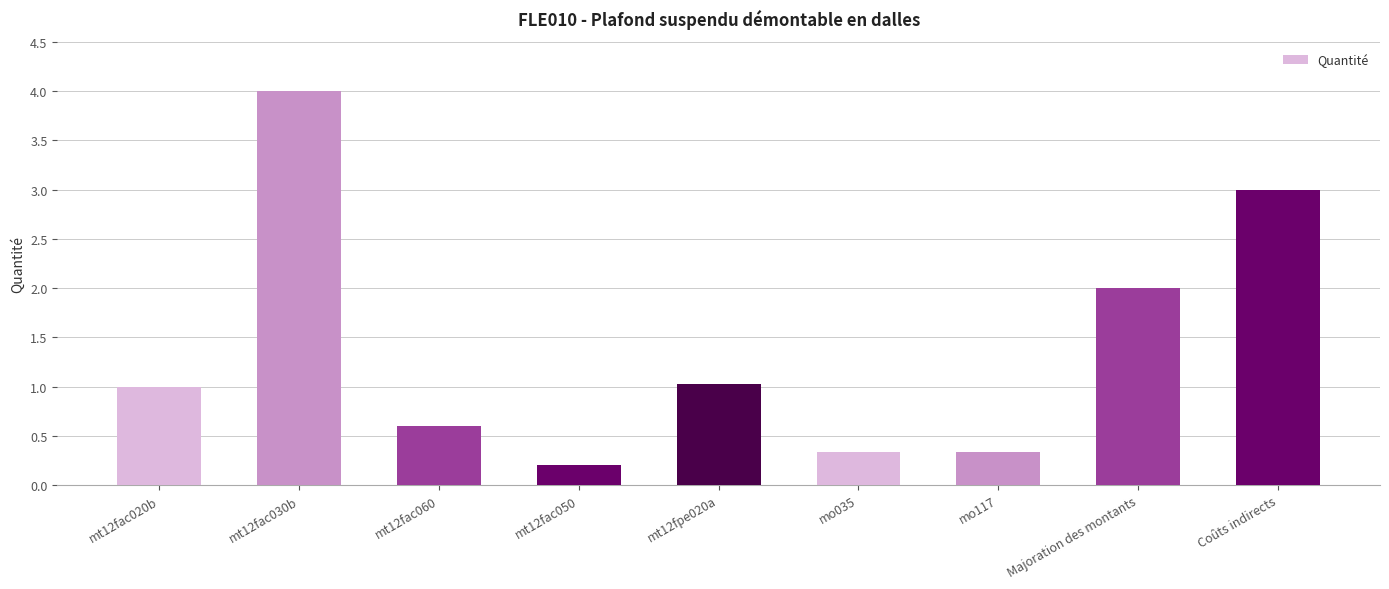

Which label corresponds to the smallest value in the chart?

mt12fac050